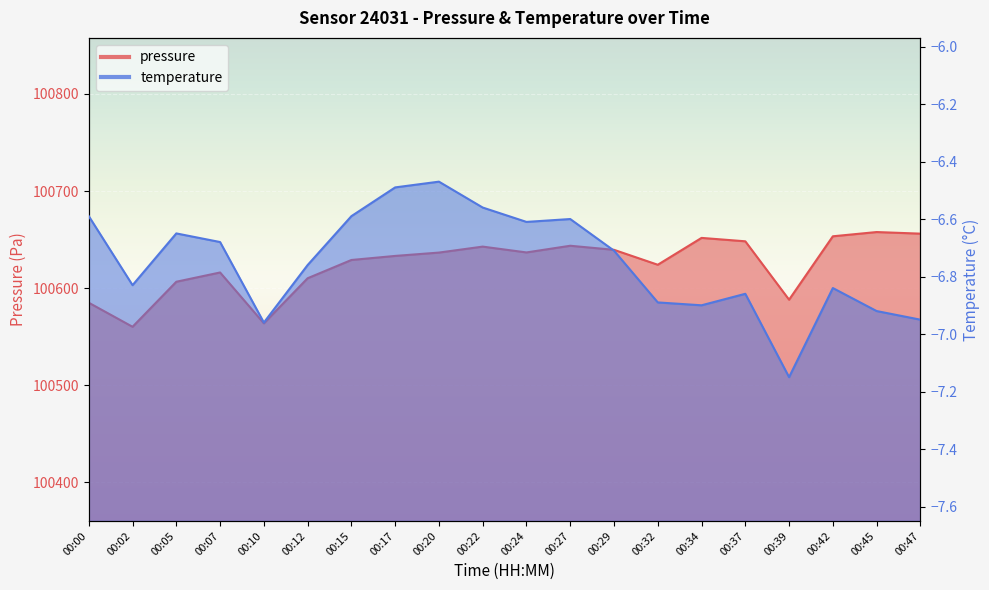

What is the difference between the pressure values at 00:22 and 00:20?

6.1